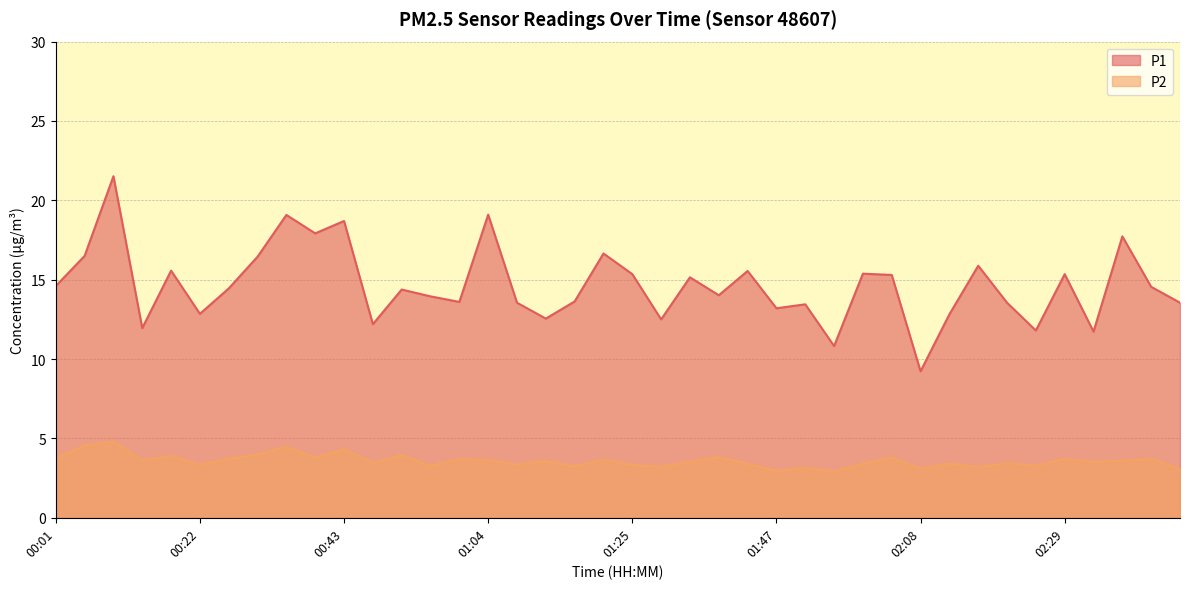

Is it true that P2 equals 6.5 at 00:01?

False